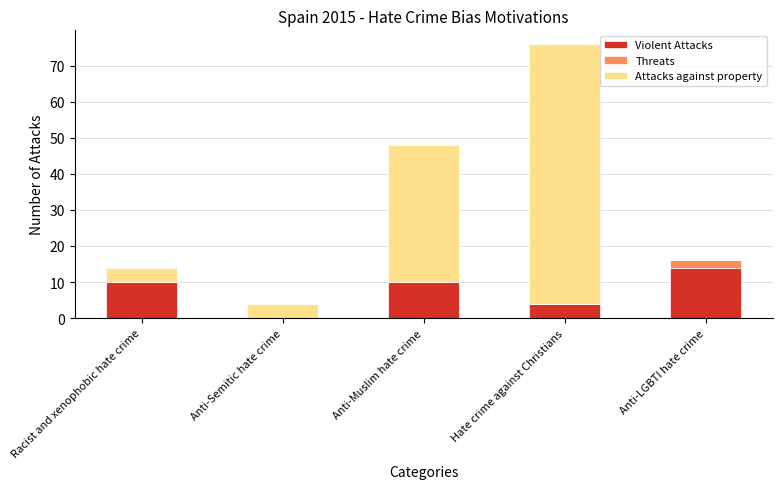

Reading right to left, transcribe the values for Violent Attacks.

Anti-LGBTI hate crime=14	Hate crime against Christians=4	Anti-Muslim hate crime=10	Anti-Semitic hate crime=0	Racist and xenophobic hate crime=10